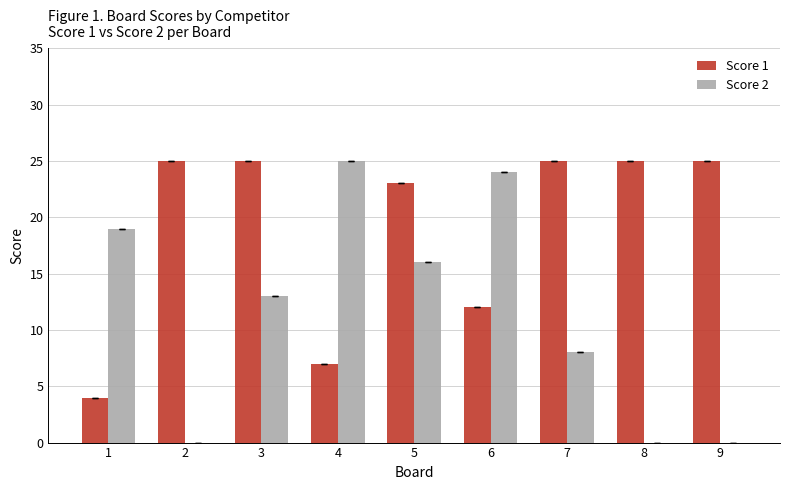

How many data points does each series have?

9